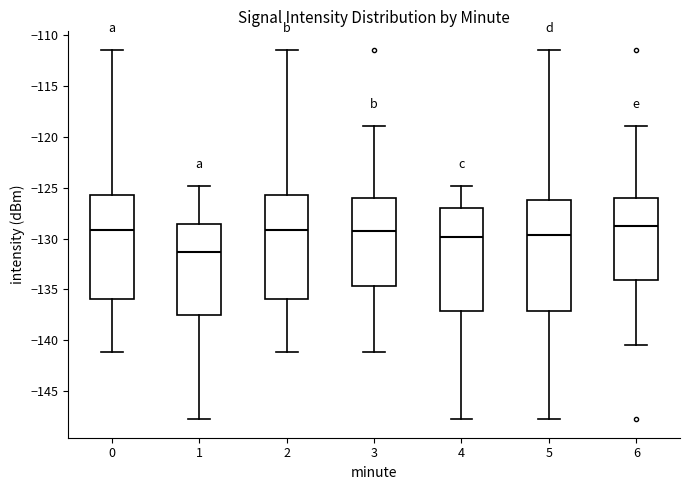

Comparing the boxes themselves (not the whiskers), which one is the tallest?

5